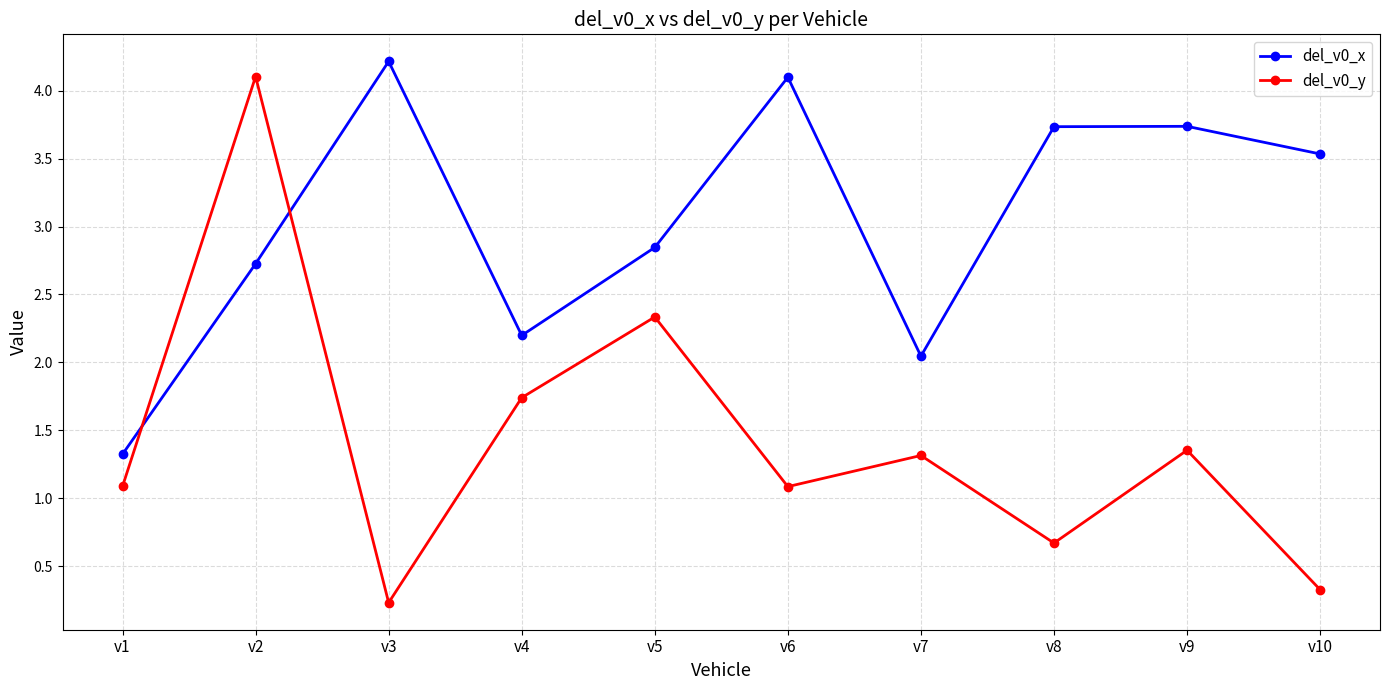

True or false: del_v0_x and del_v0_y intersect in this chart.

True